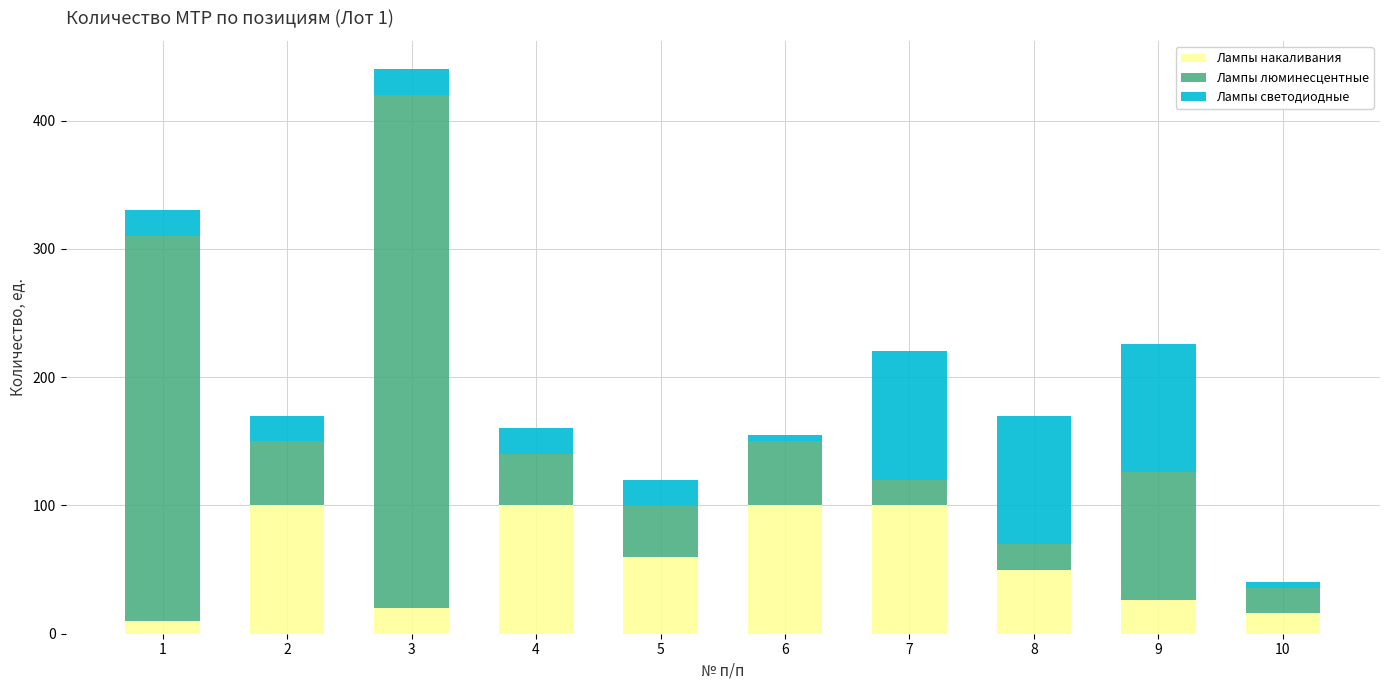

What is the sum of all Лампы накаливания values?

582